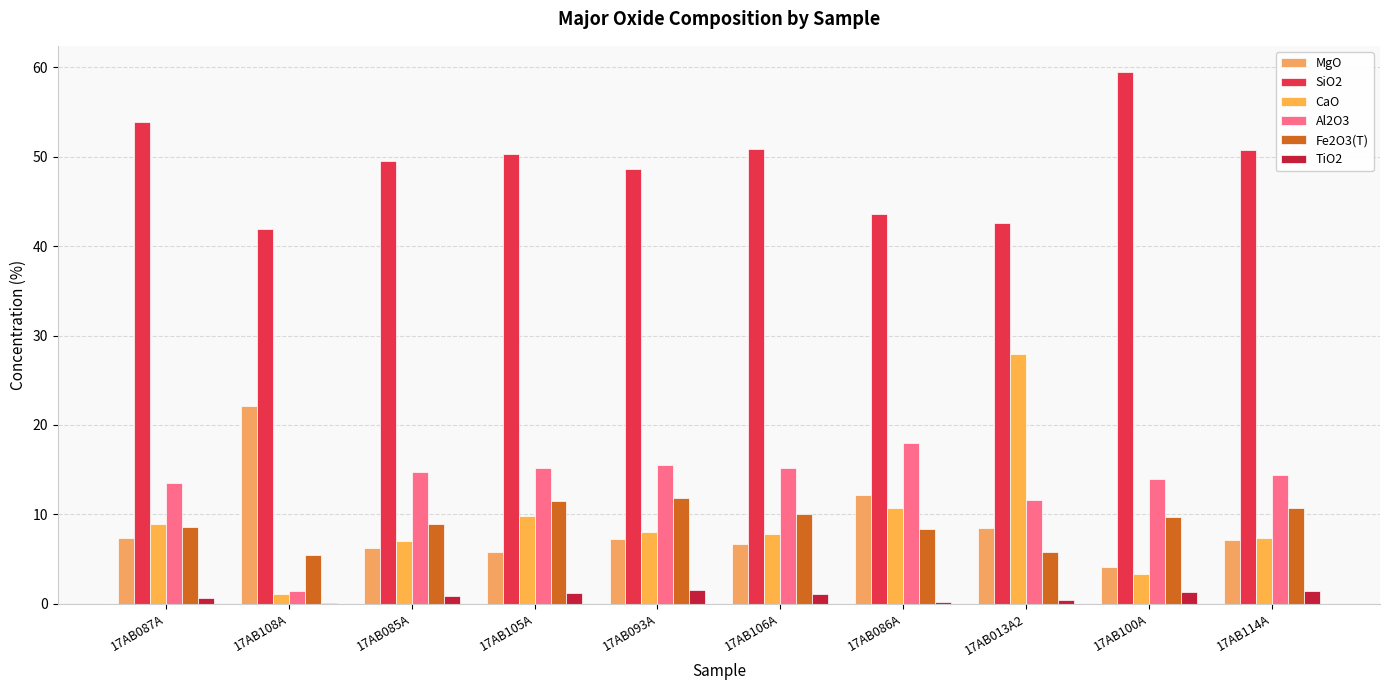

Count the number of categories in the chart.

10